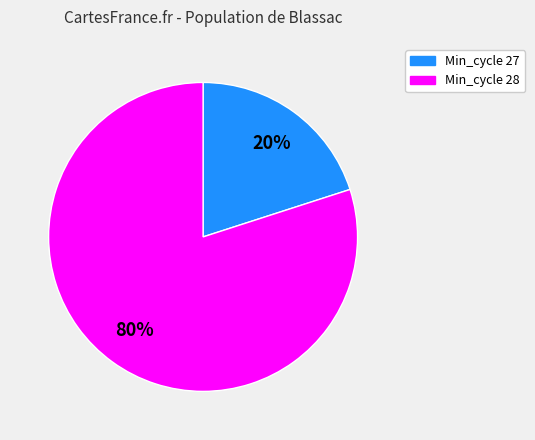

Rank the categories by value from lowest to highest.

Min_cycle 27, Min_cycle 28